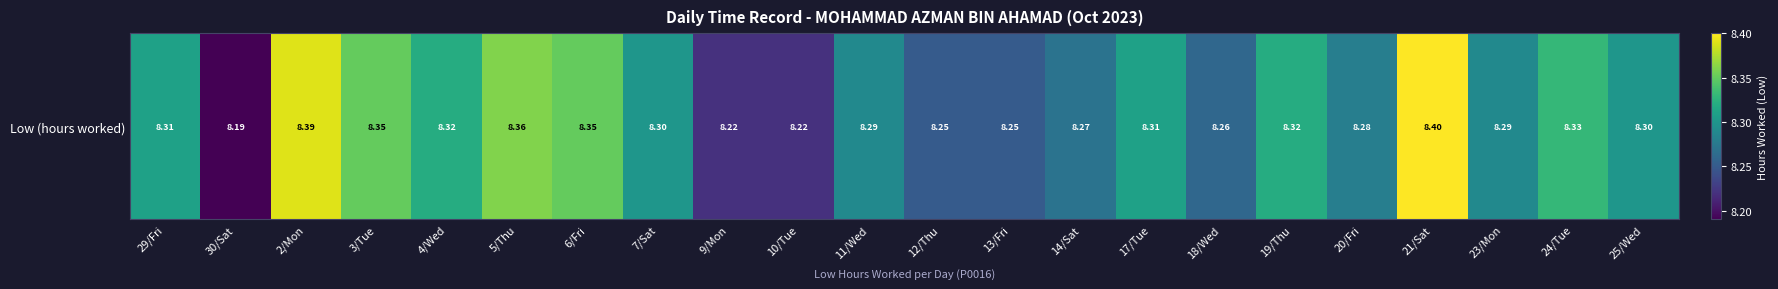

The chart shows a value of 8.3 at 19/Thu. True or false?

True